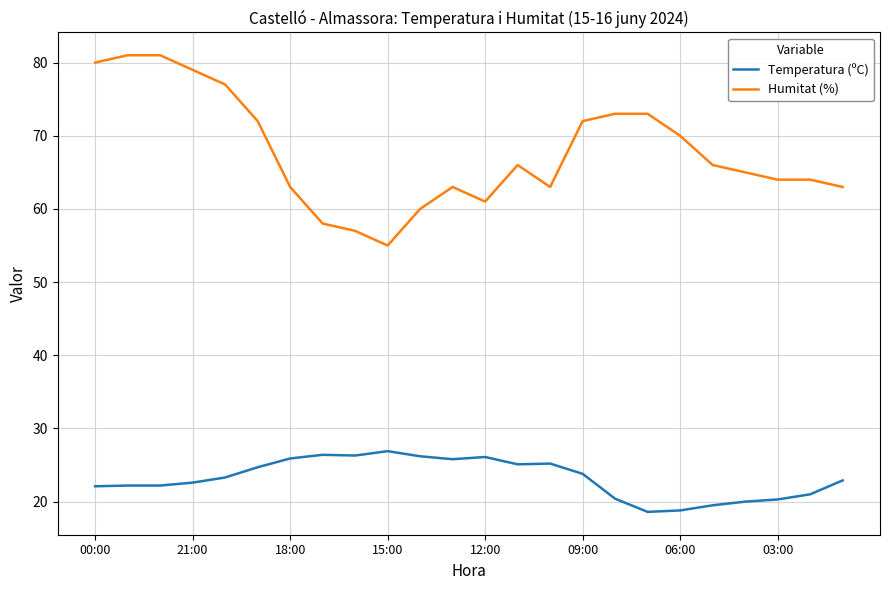

What is the difference between the maximum and minimum values in the Temperatura (ºC) series?

8.3